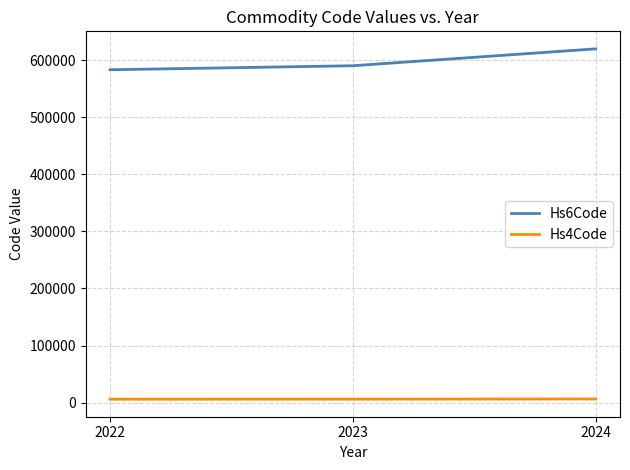

Count the number of data series in this chart.

2